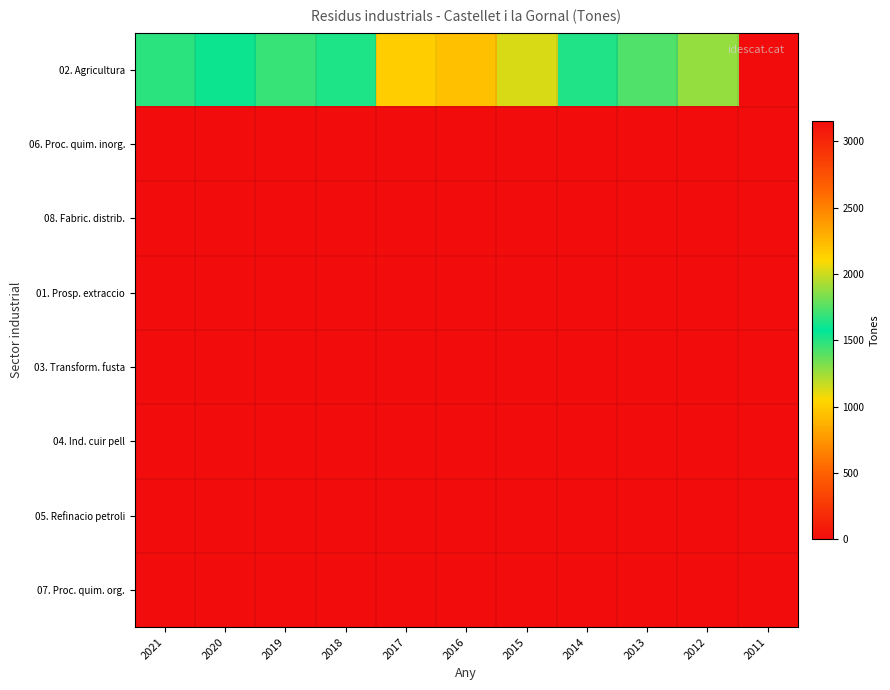

At which category does the chart reach its peak across all series?

2011